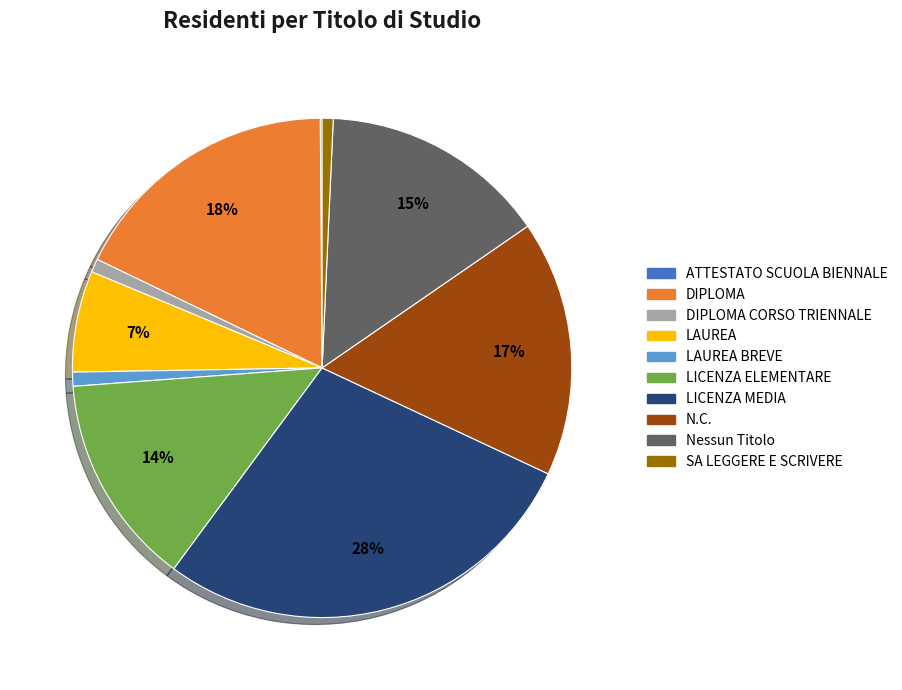

Approximately how many times larger is the value at DIPLOMA compared to LICENZA ELEMENTARE?

1.3